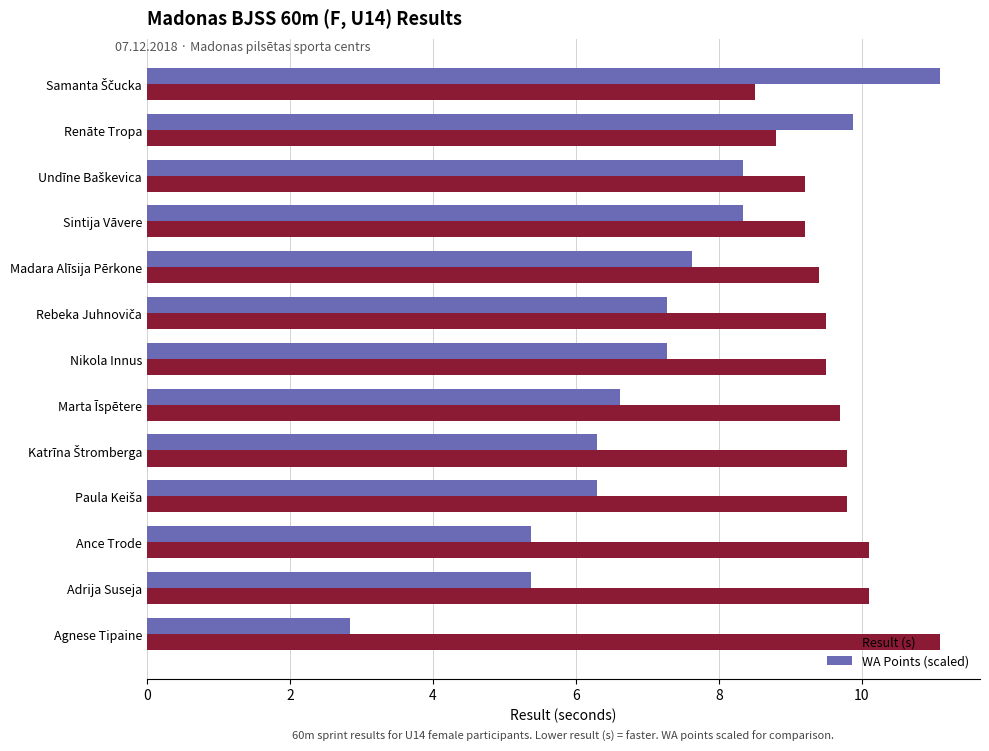

Which series has the largest total across all categories?

Result (s)